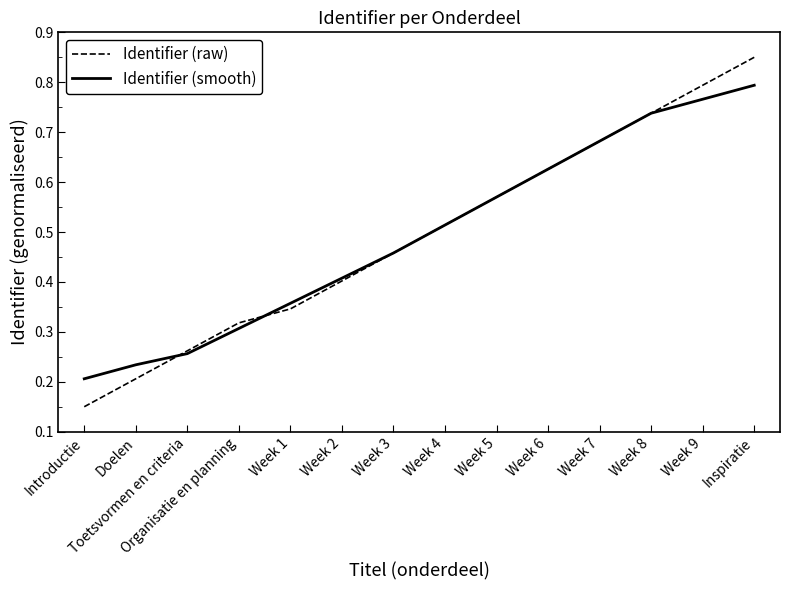

Does the chart display data point markers on the line(s)?

No